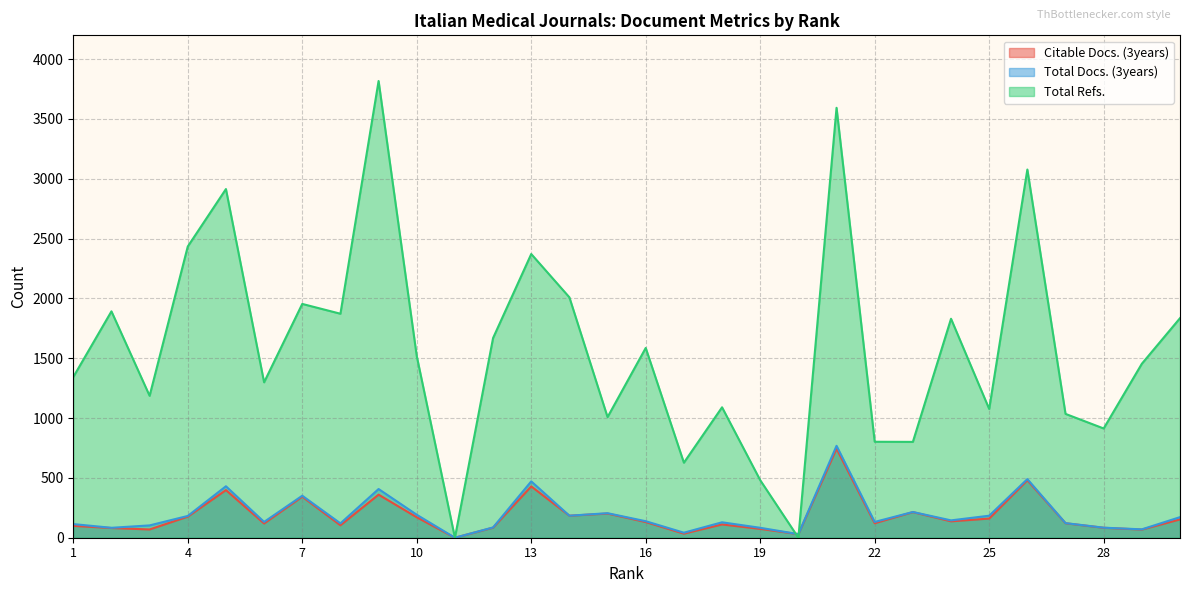

Rank the categories by Citable Docs. (3years) value from lowest to highest.

11, 20, 17, 29, 3, 19, 2, 28, 12, 1, 8, 18, 6, 22, 27, 16, 24, 30, 25, 10, 4, 14, 15, 23, 7, 9, 5, 13, 26, 21